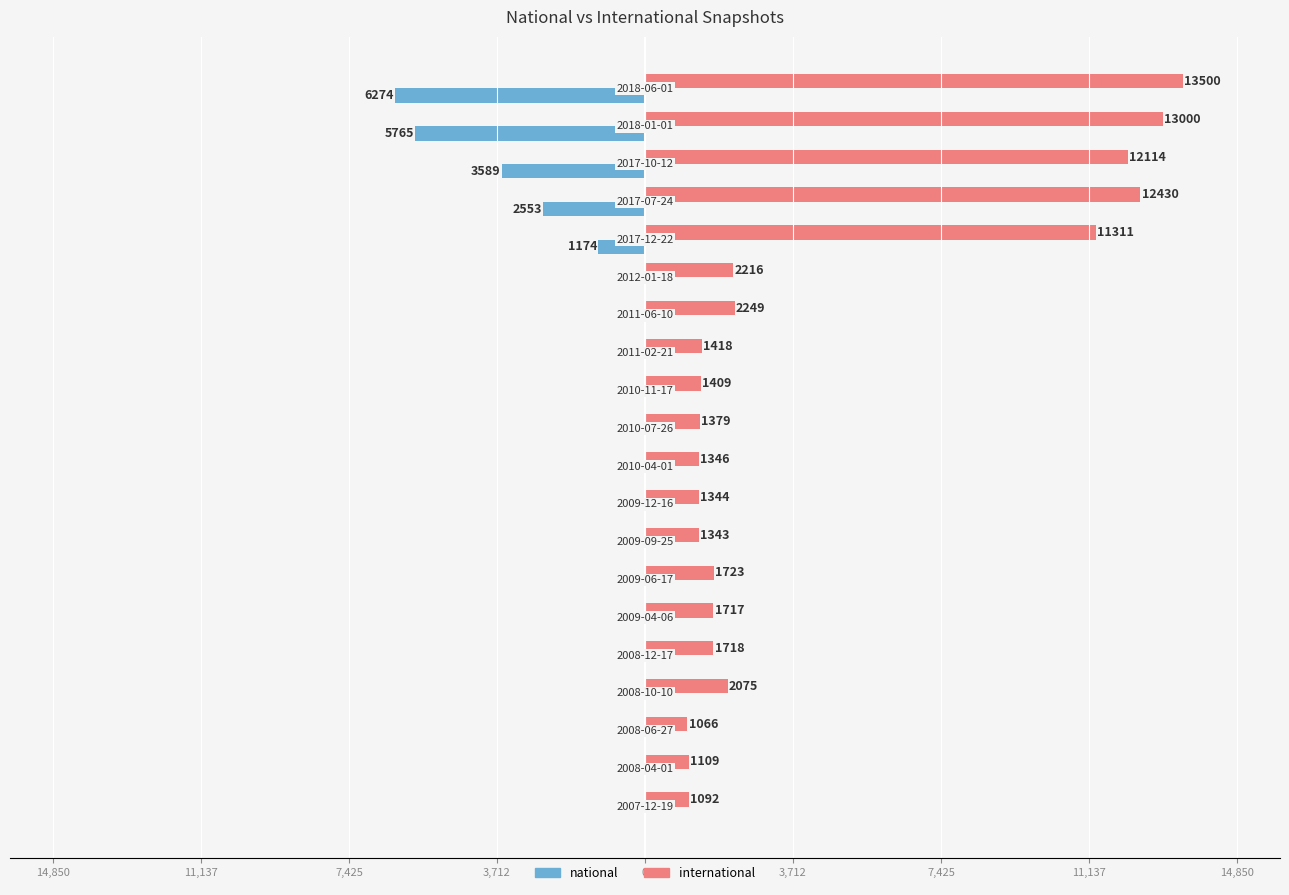

What is the sum of all national values?

-19355